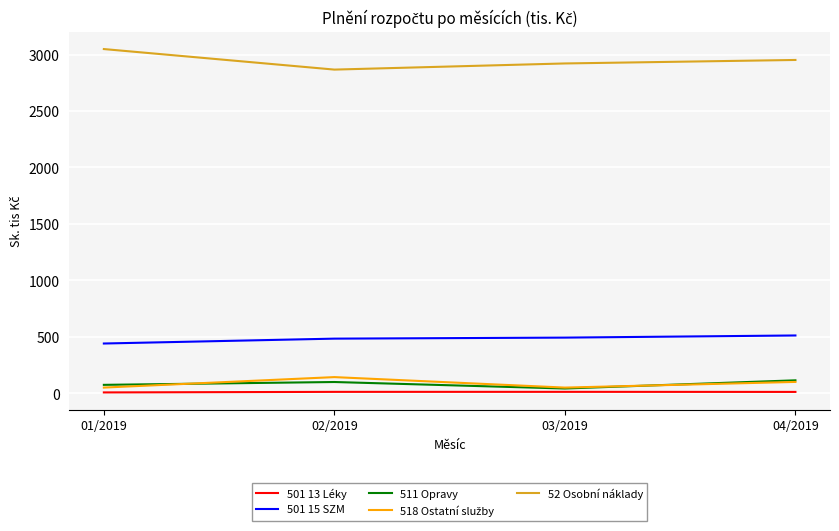

Is this an area chart (filled region under the line)?

No